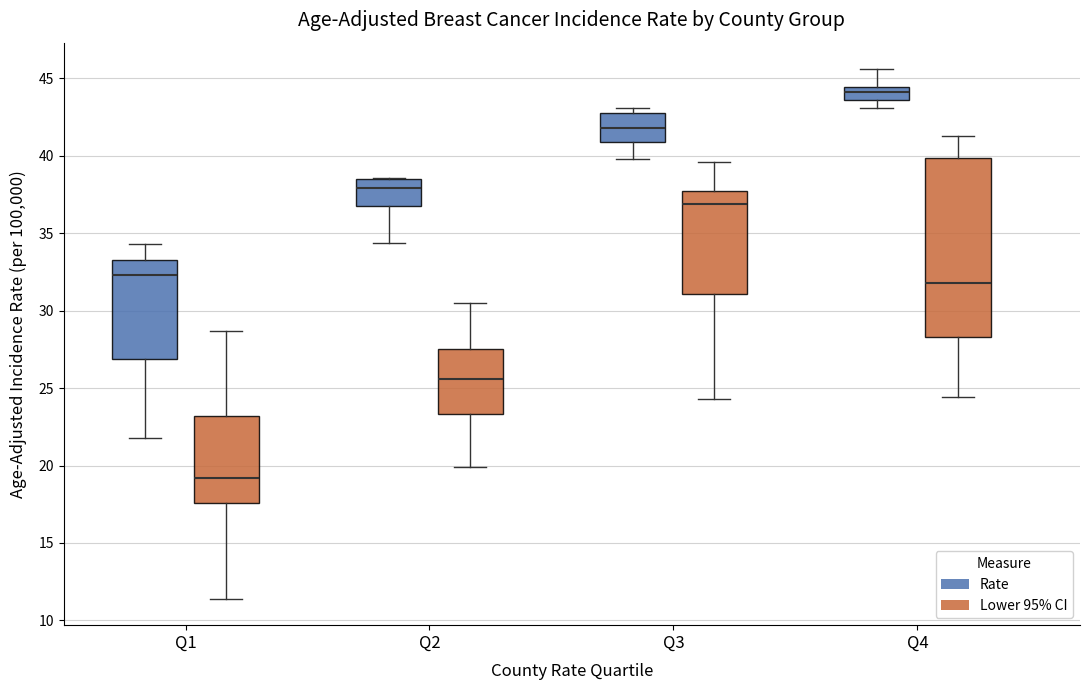

Reading left to right, transcribe this box plot: for each box, give where its median line is, the range the box spans, and where its two whiskers end, as read against the y-axis. The values are not printed on the chart, so give them approximately, as read against the axis.

Q1 (Rate): median 32.5, box 27.0 to 33.5, whiskers 22.0 to 34.5
Q1 (Lower 95% CI): median 19.0, box 17.5 to 23.0, whiskers 11.5 to 28.5
Q2 (Rate): median 38.0, box 37.0 to 38.5, whiskers 34.5 to 38.5
Q2 (Lower 95% CI): median 25.5, box 23.5 to 27.5, whiskers 20.0 to 30.5
Q3 (Rate): median 42.0, box 41.0 to 43.0, whiskers 40.0 to 43.0 (just above the box's upper edge)
Q3 (Lower 95% CI): median 37.0, box 31.0 to 38.0, whiskers 24.5 to 39.5
Q4 (Rate): median 44.0, box 43.5 to 44.5, whiskers 43.0 to 45.5
Q4 (Lower 95% CI): median 32.0, box 28.5 to 40.0, whiskers 24.5 to 41.5